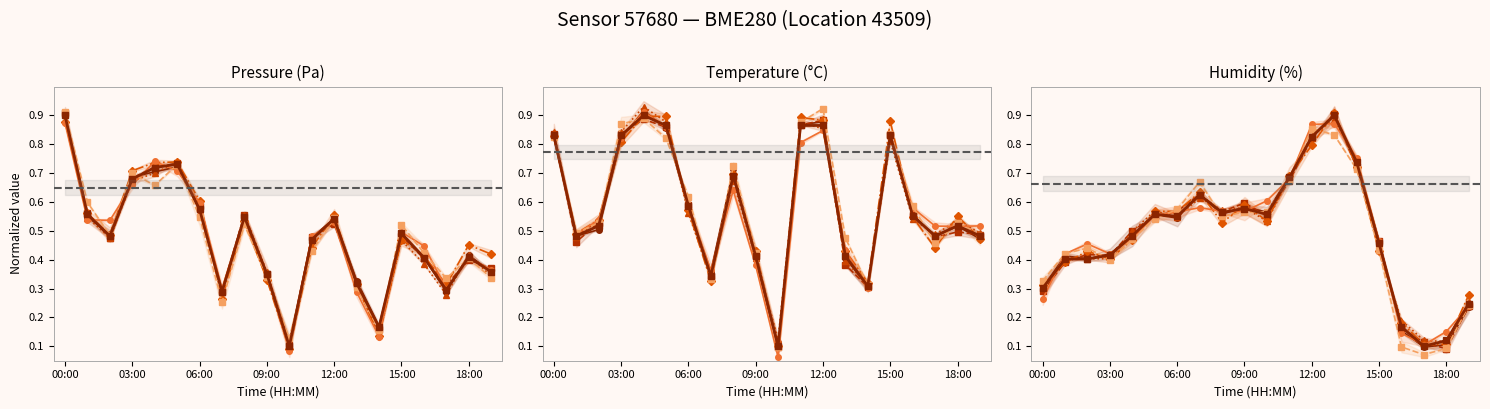

Reading left to right, what are all the values shown in this chart?

pressure: 00:00=0.9	01:00=0.6	02:00=0.5	03:00=0.7	04:00=0.7	05:00=0.7	06:00=0.6	07:00=0.3	08:00=0.5	09:00=0.4	10:00=0.1	11:00=0.5	12:00=0.5	13:00=0.3	14:00=0.2	15:00=0.5	16:00=0.4	17:00=0.3	18:00=0.4	19:00=0.4
temperature: 00:00=0.8	01:00=0.5	02:00=0.5	03:00=0.8	04:00=0.9	05:00=0.9	06:00=0.6	07:00=0.3	08:00=0.7	09:00=0.4	10:00=0.1	11:00=0.9	12:00=0.9	13:00=0.4	14:00=0.3	15:00=0.8	16:00=0.6	17:00=0.5	18:00=0.5	19:00=0.5
humidity: 00:00=0.3	01:00=0.4	02:00=0.4	03:00=0.4	04:00=0.5	05:00=0.6	06:00=0.6	07:00=0.6	08:00=0.6	09:00=0.6	10:00=0.6	11:00=0.7	12:00=0.8	13:00=0.9	14:00=0.7	15:00=0.5	16:00=0.2	17:00=0.1	18:00=0.1	19:00=0.2